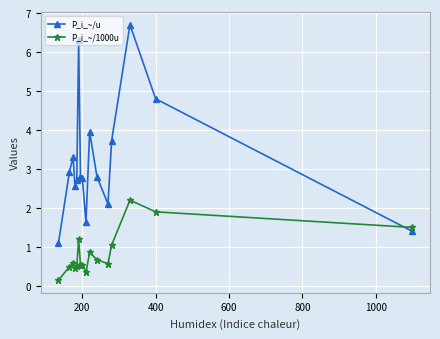

At how many categories does at least one series exceed 5?

2